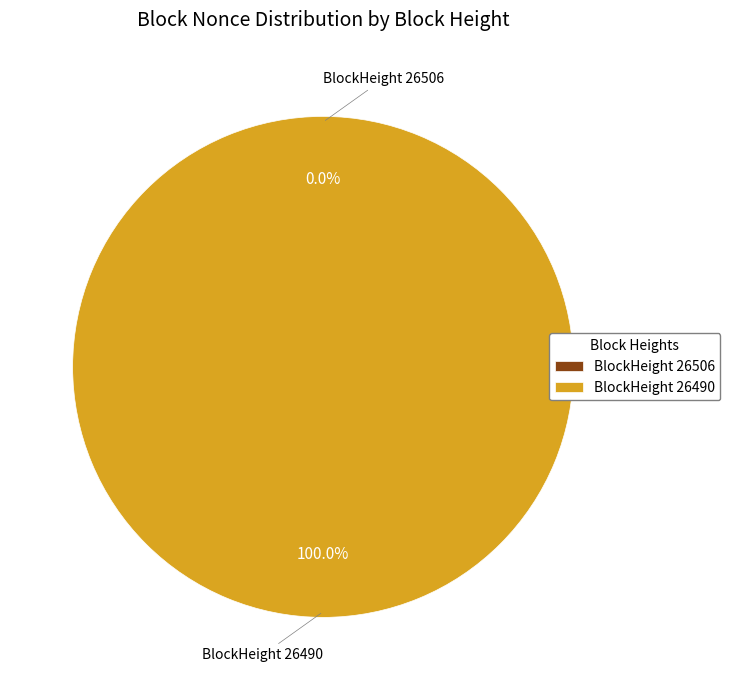

Which category has the smallest portion of the pie?

26506